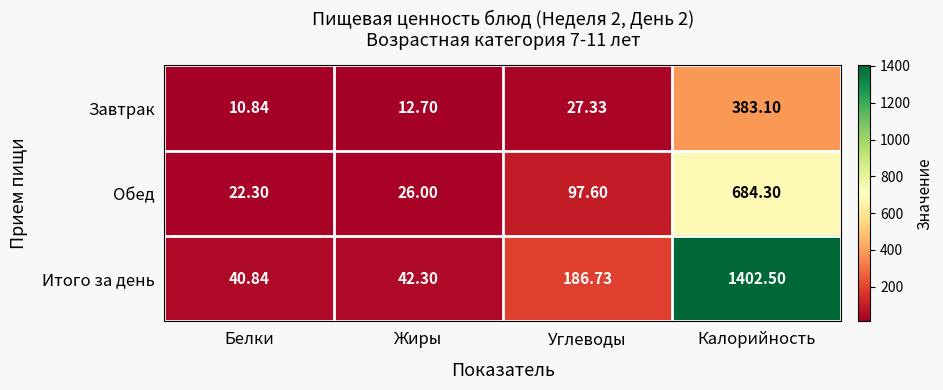

Is the value of Обед at Углеводы greater than the value of Итого за день at Калорийность?

No